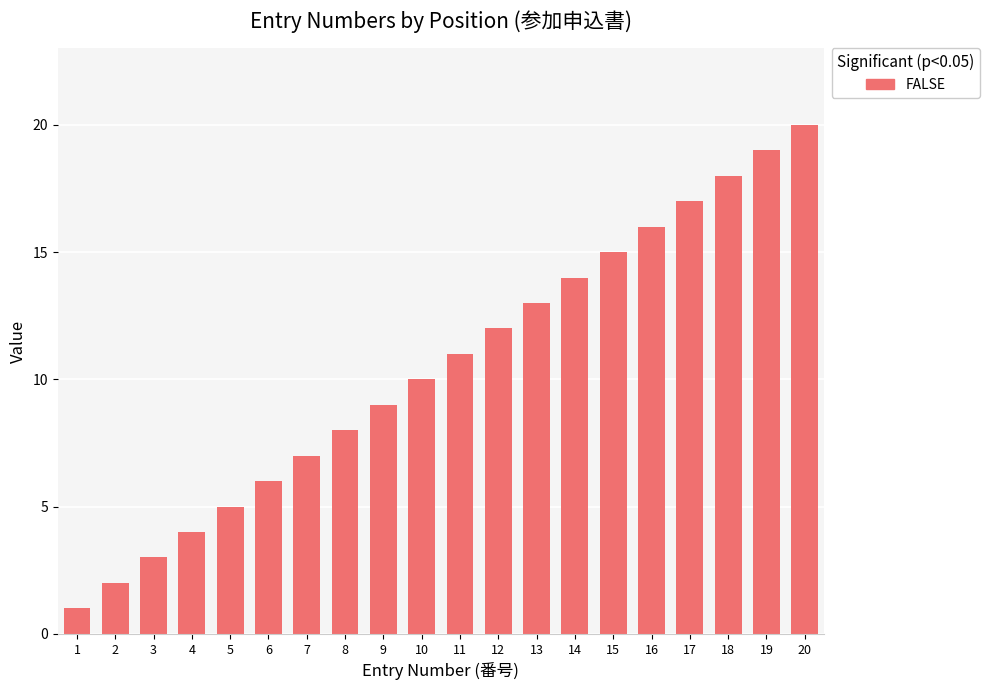

What is the change in value from 9 to 19?

+10